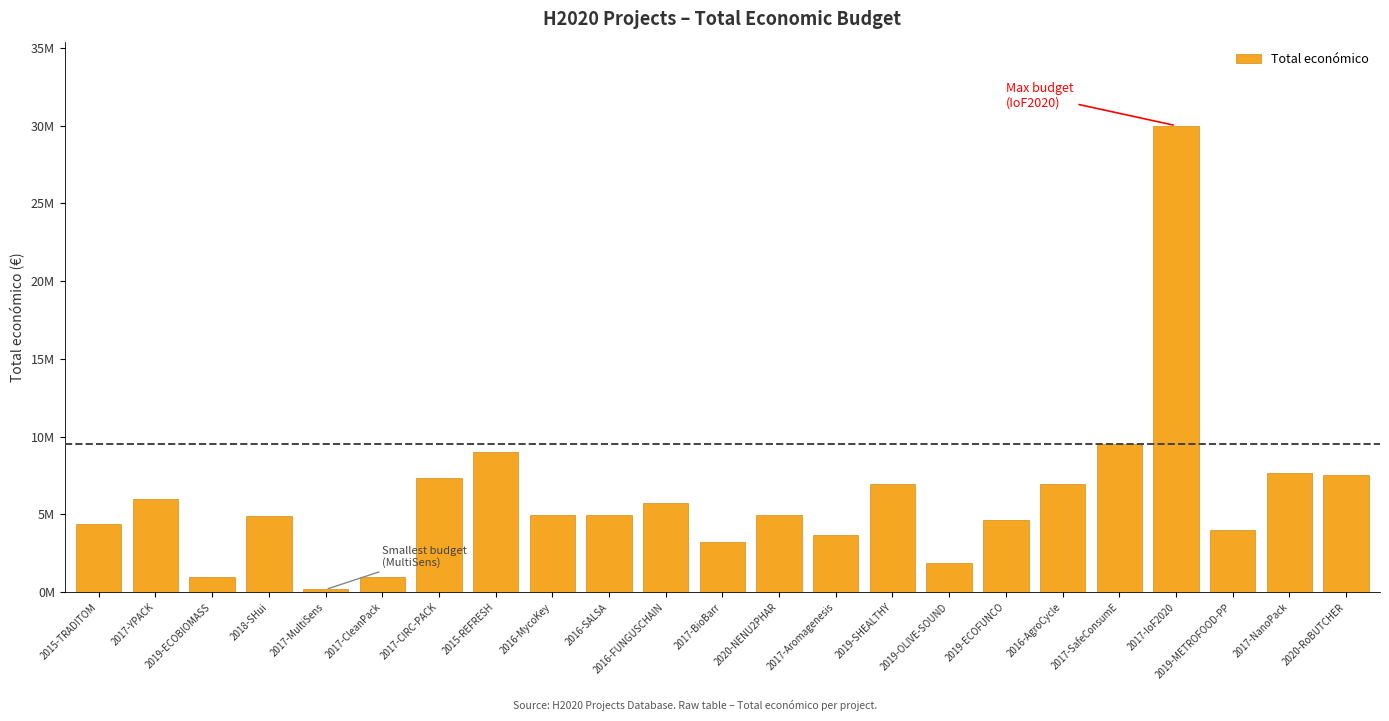

What is the approximate value at 2019-ECOFUNCO?

4613778